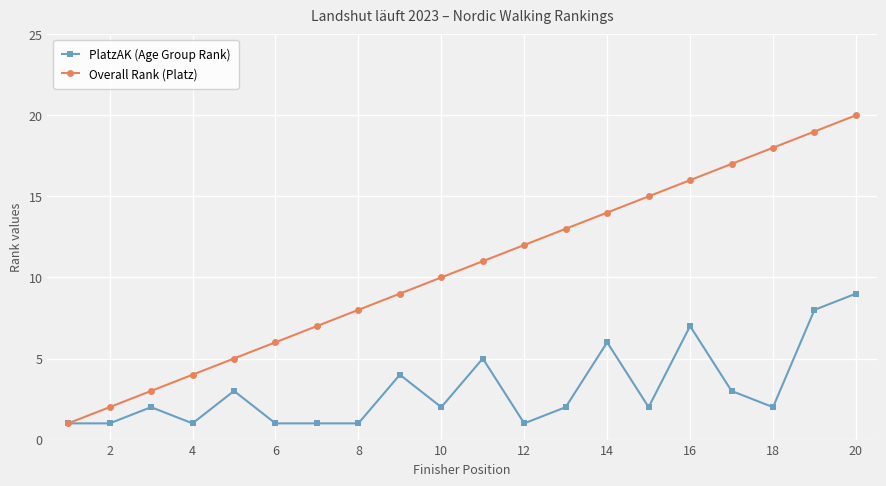

How many lines are shown in the chart?

2